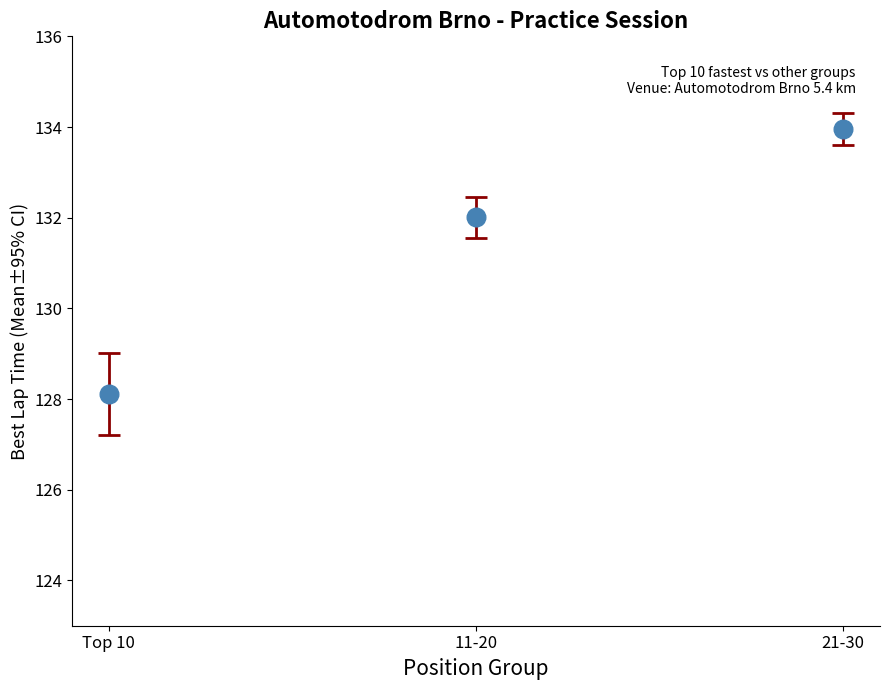

What Y value in the scatter plot is closest to 131?

132.0